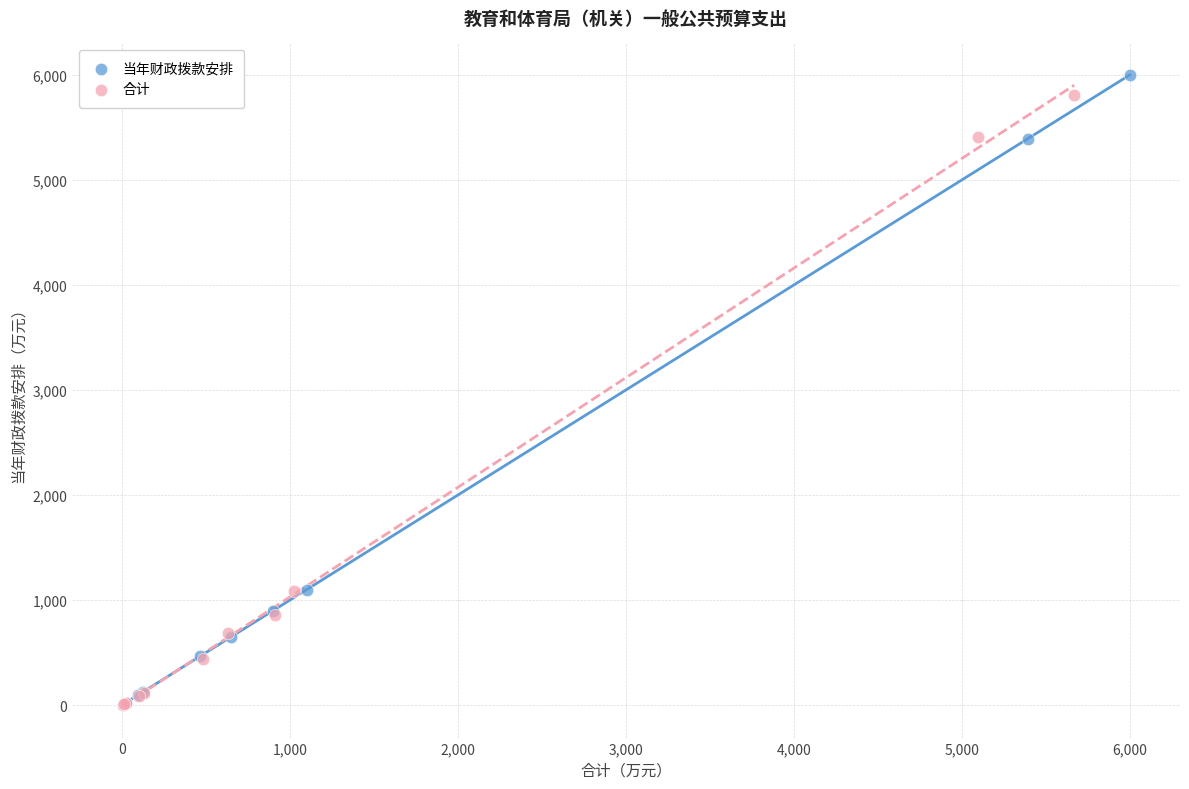

Which series has the largest Y range (max minus min)?

当年财政拨款安排